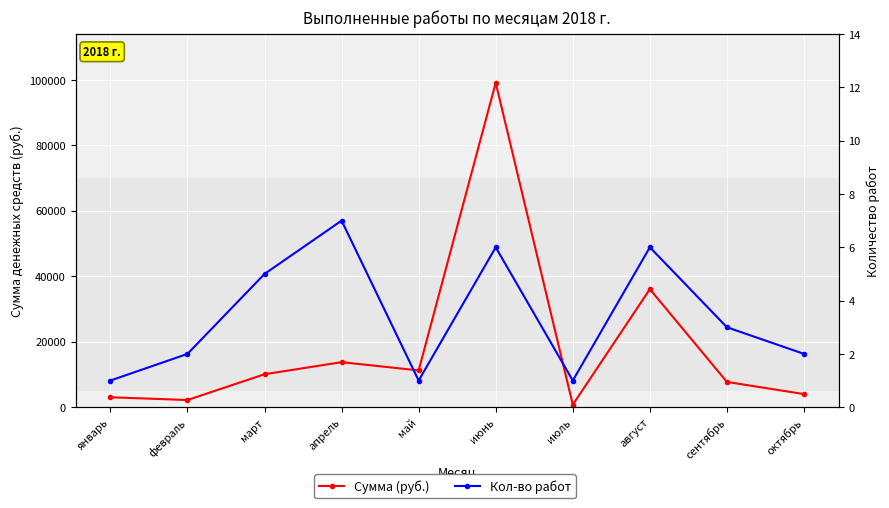

At which label does Кол-во работ reach its peak?

апрель